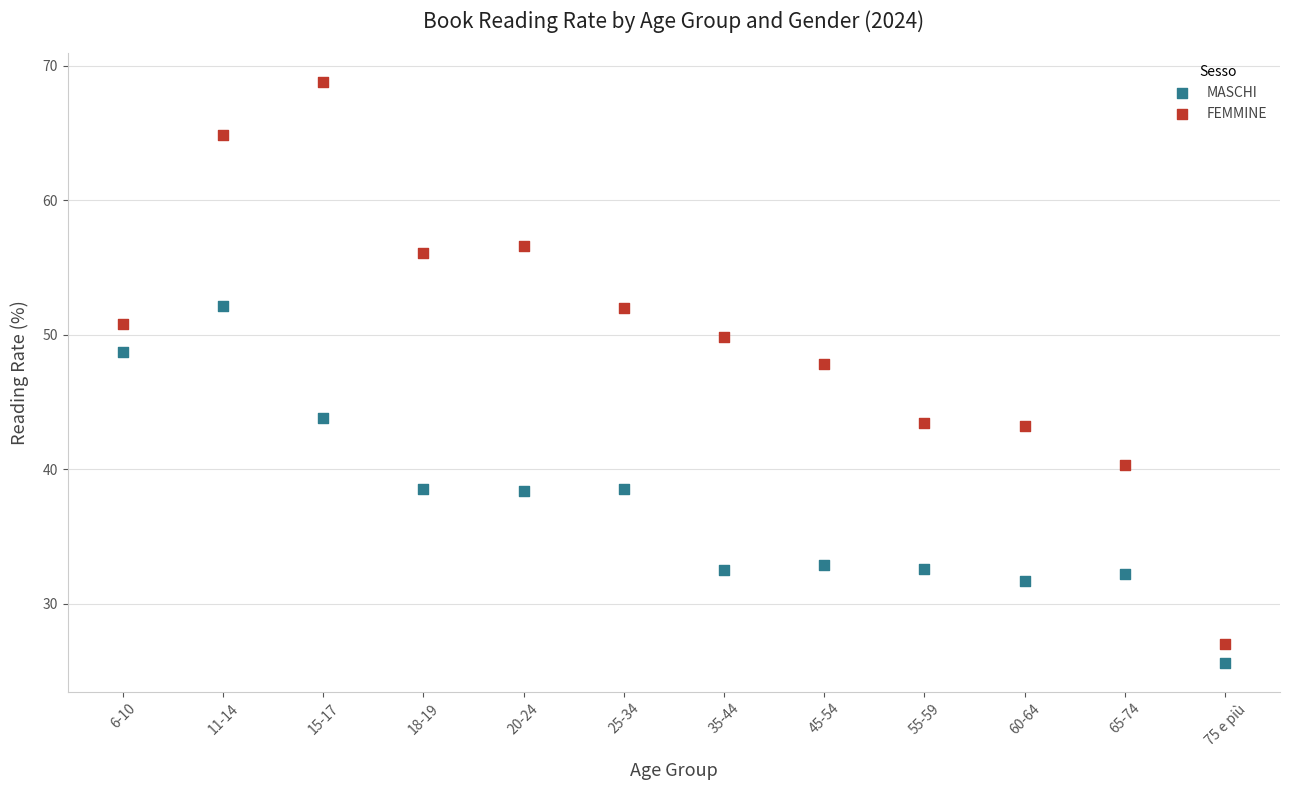

Which series reaches the minimum Y coordinate?

MASCHI